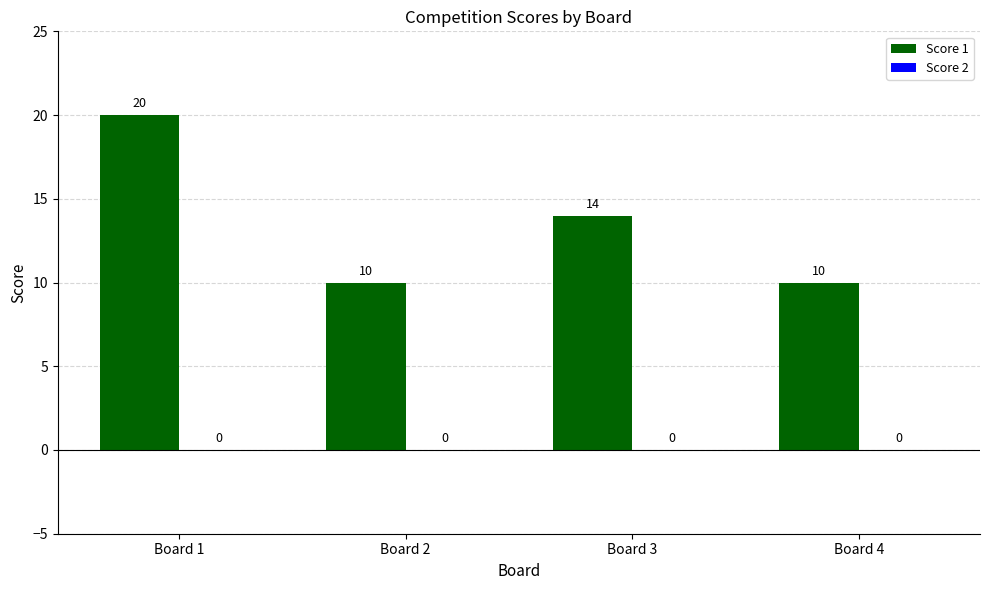

At which label is the value closest to 15?

Board 3